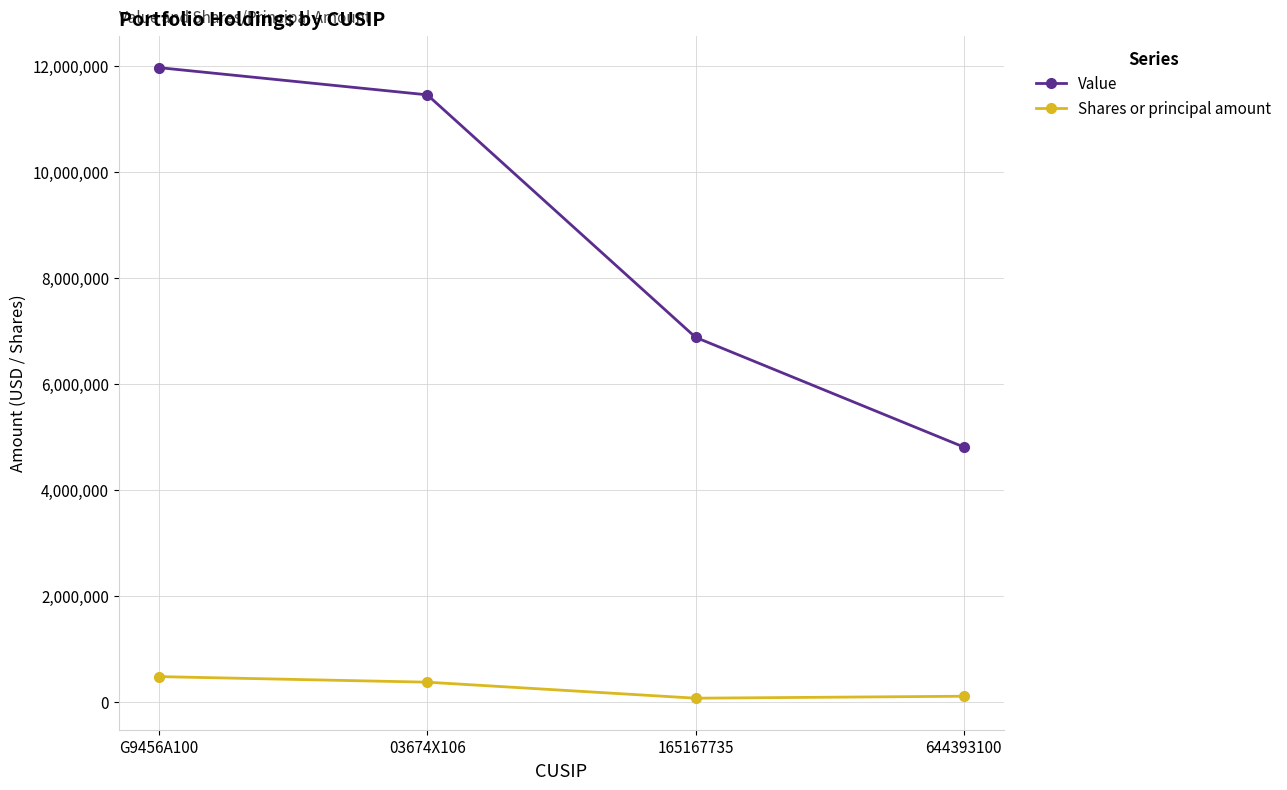

How many values in the Shares or principal amount series are below 375000?

2